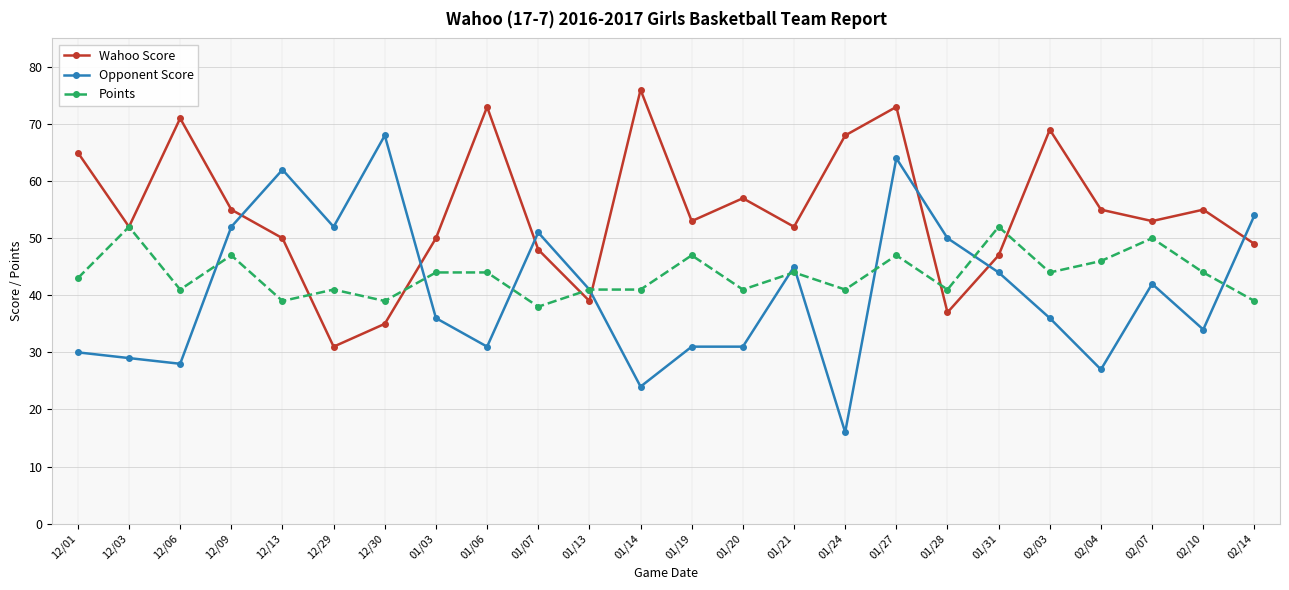

How many intersections are there between Opponent Score and Wahoo Score?

7